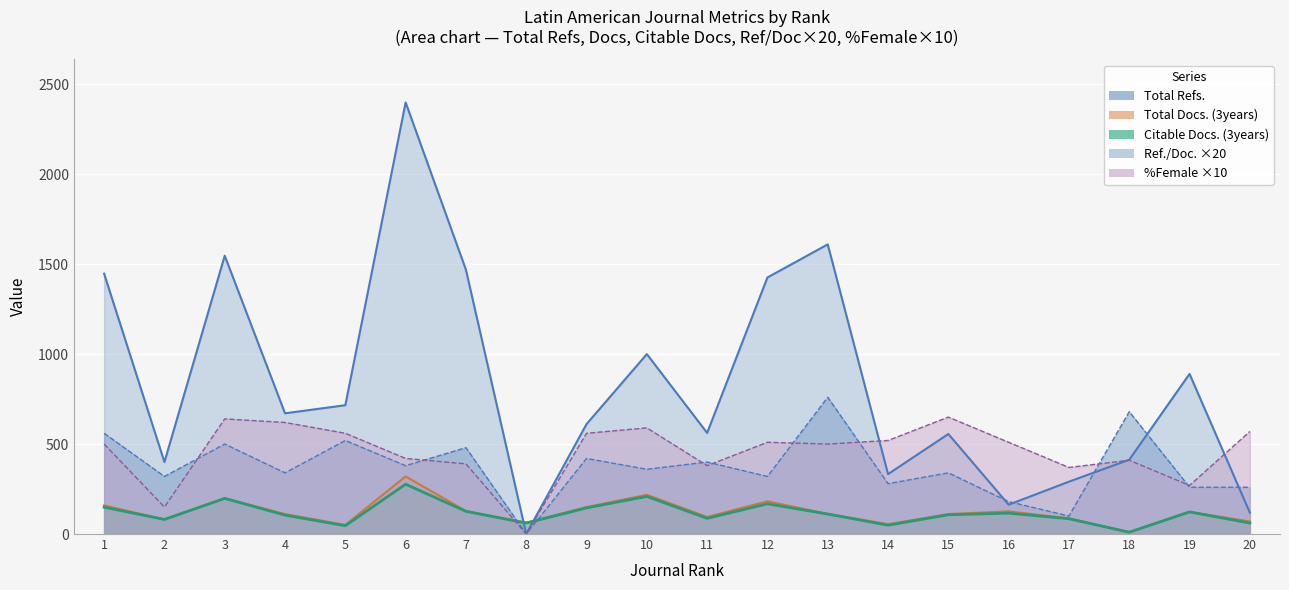

How many positive values does the %Female series have?

19